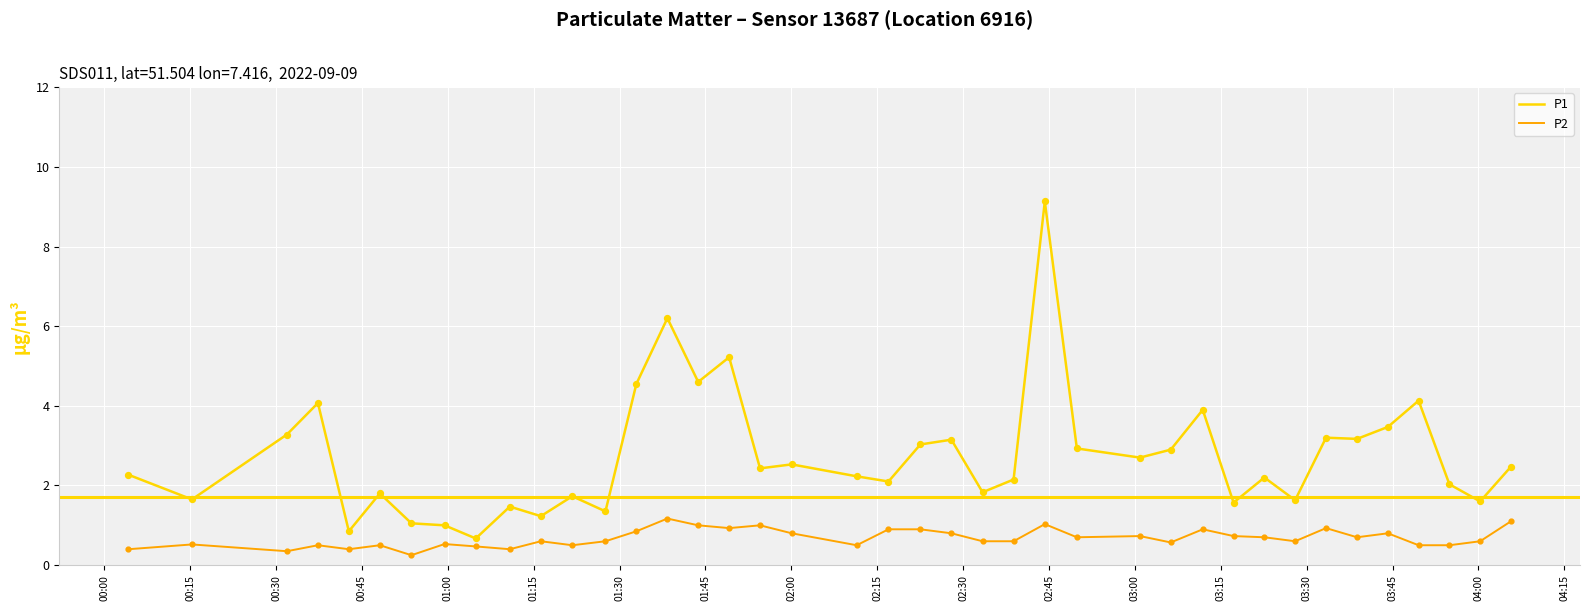

Which series has the largest total across all categories?

P1